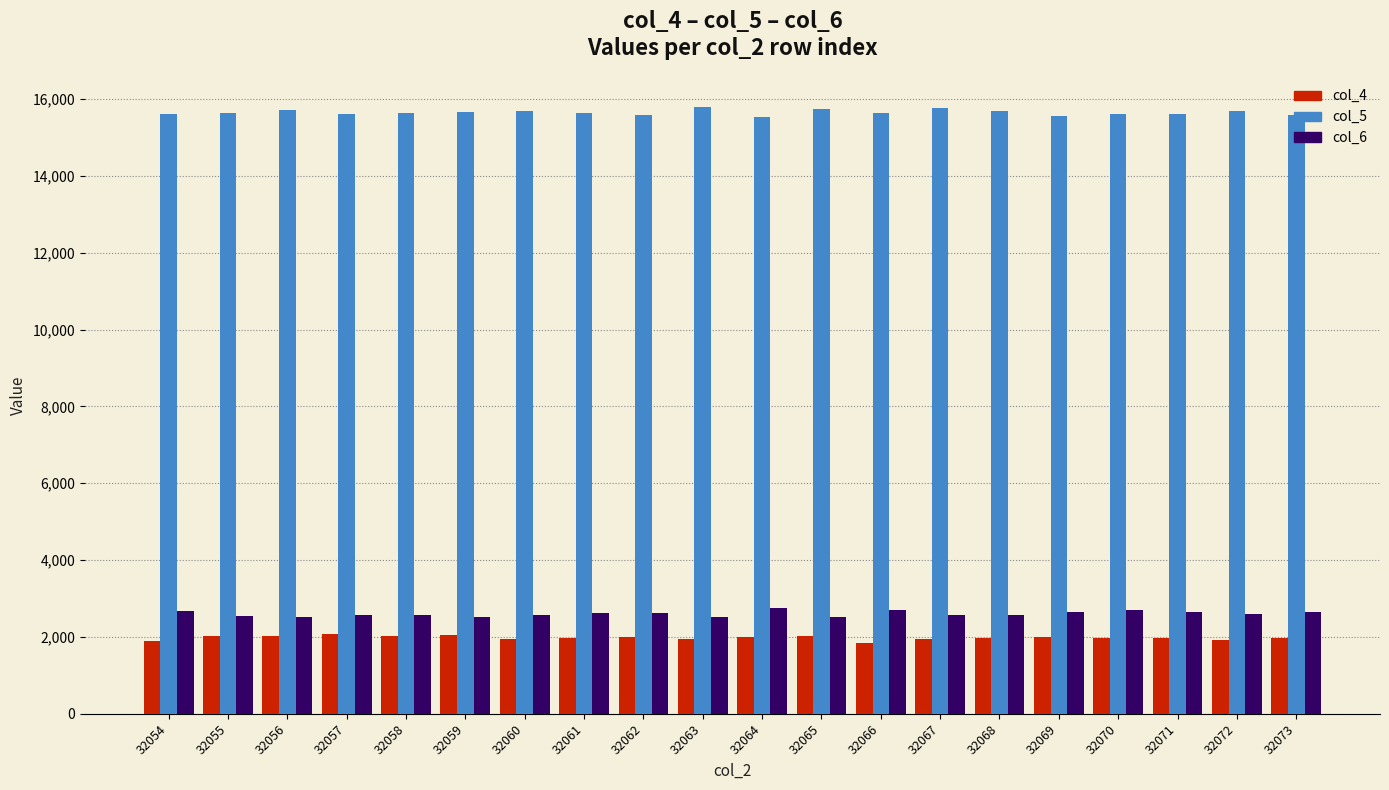

Is it true that col_6 equals 2712 at 32066?

True